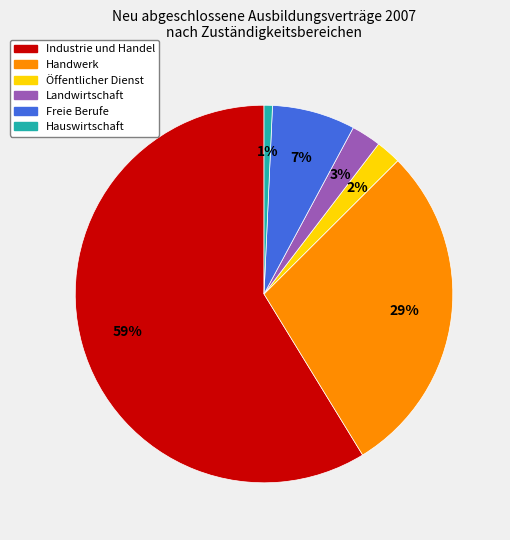

What is the smallest slice in the pie chart?

Hauswirtschaft